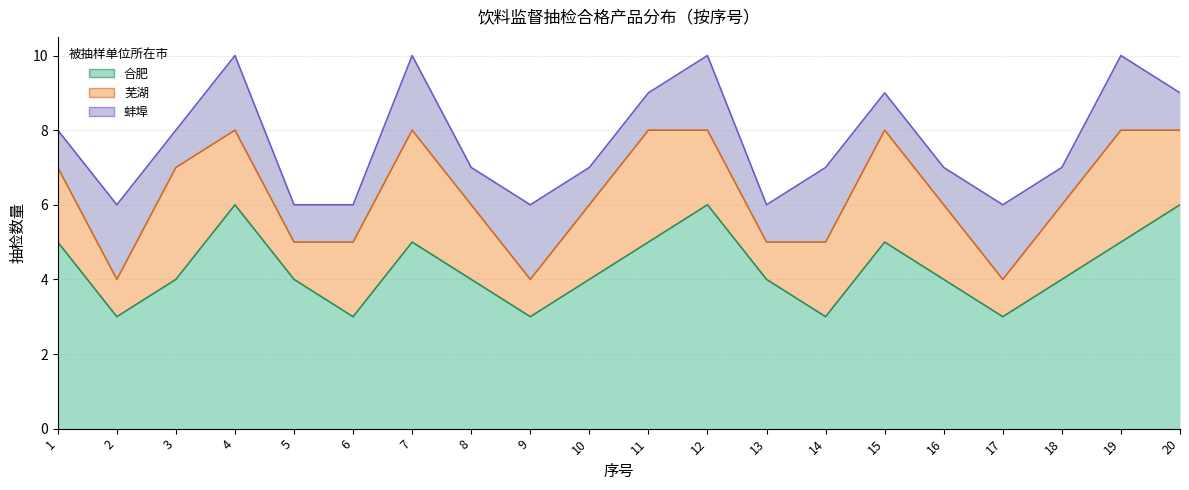

At which label does 芜湖 reach its peak?

3